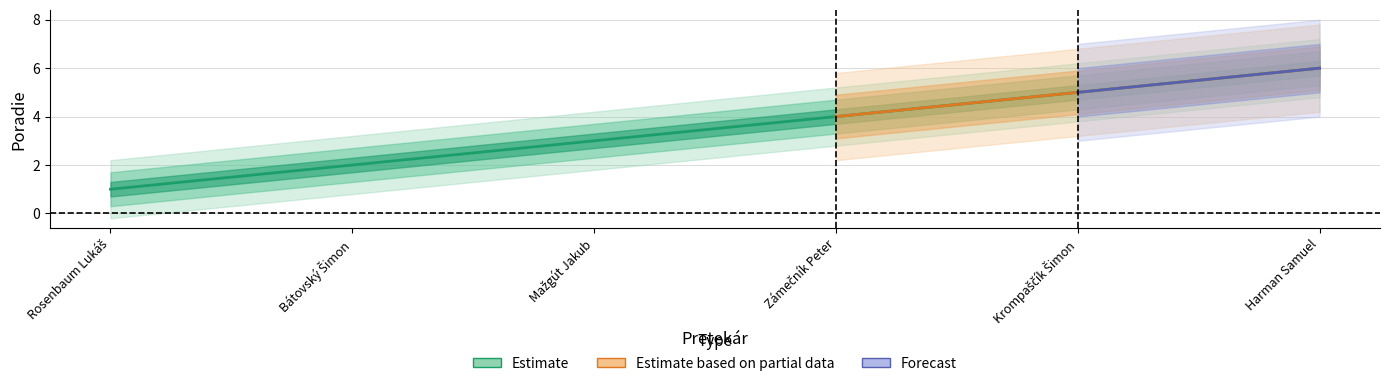

Rank the categories by value from highest to lowest.

Harman Samuel, Krompaščík Šimon, Zámečník Peter, Mažgút Jakub, Bátovský Šimon, Rosenbaum Lukáš